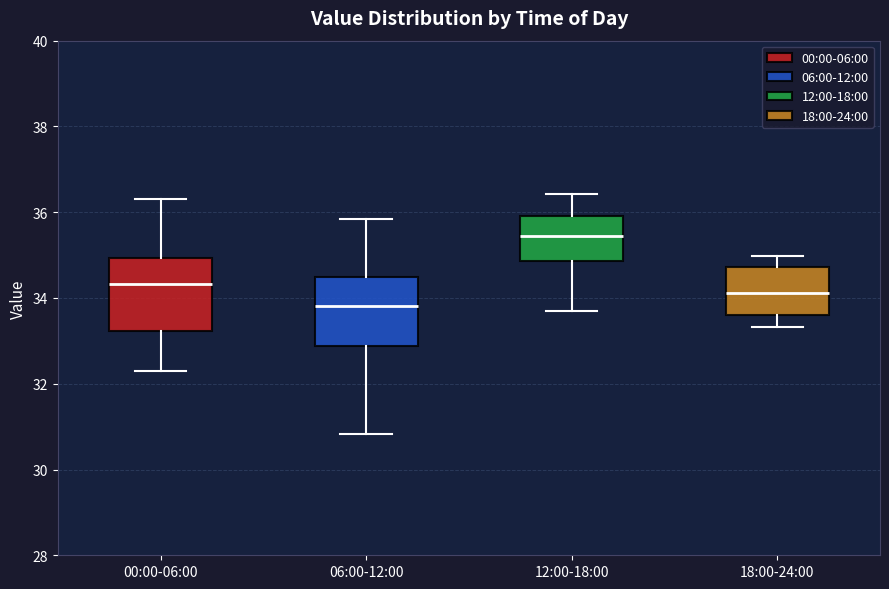

Reading left to right, read every box against the y-axis: the position of its median line, the range the box covers, and the ends of its whiskers. The values are not printed on the chart, so give them approximately, as read against the axis.

00:00-06:00: median 34.4, box 33.2 to 35.0, whiskers 32.4 to 36.4
06:00-12:00: median 33.8, box 32.8 to 34.4, whiskers 30.8 to 35.8
12:00-18:00: median 35.4, box 34.8 to 36.0, whiskers 33.8 to 36.4
18:00-24:00: median 34.2, box 33.6 to 34.8, whiskers 33.4 to 35.0